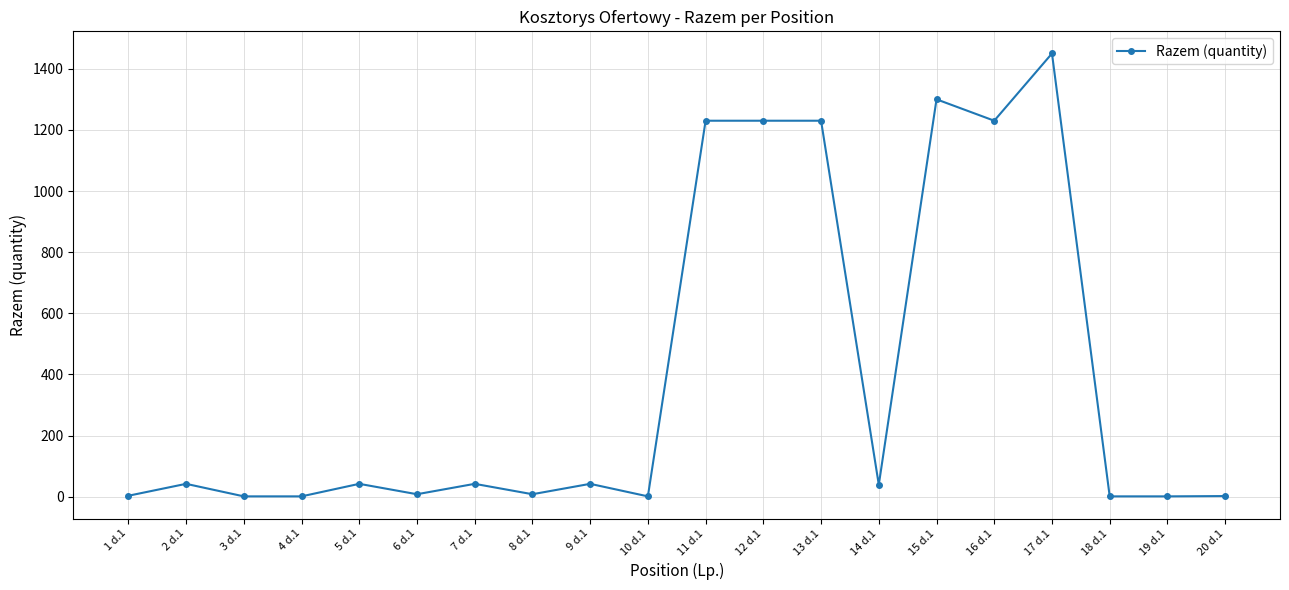

How many lines are shown in the chart?

1